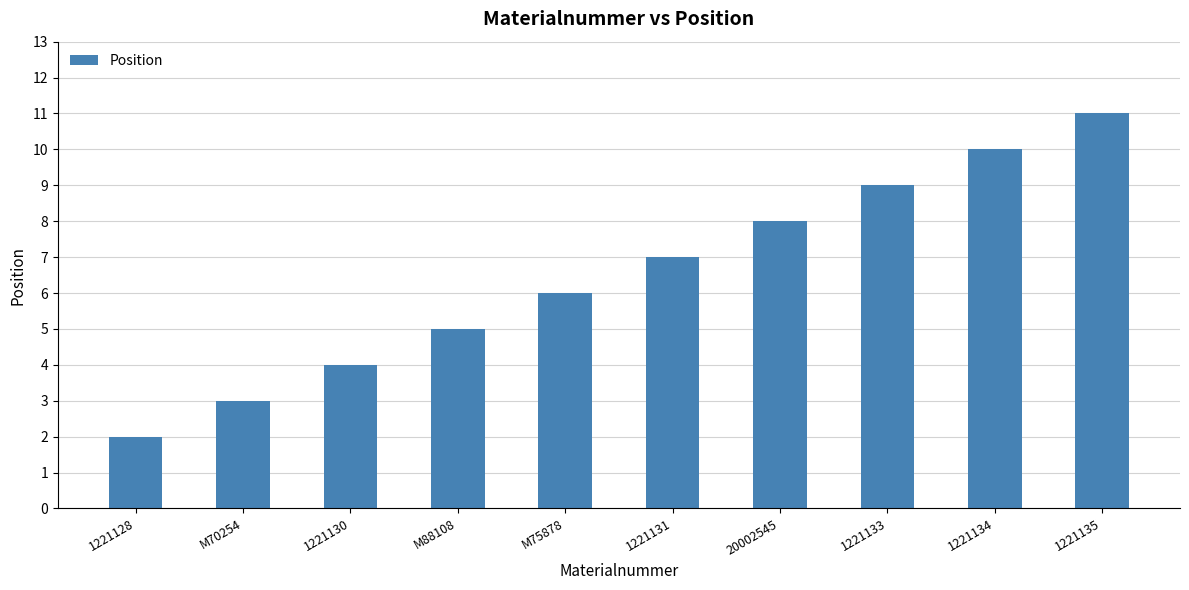

What is the sum of all values?

65